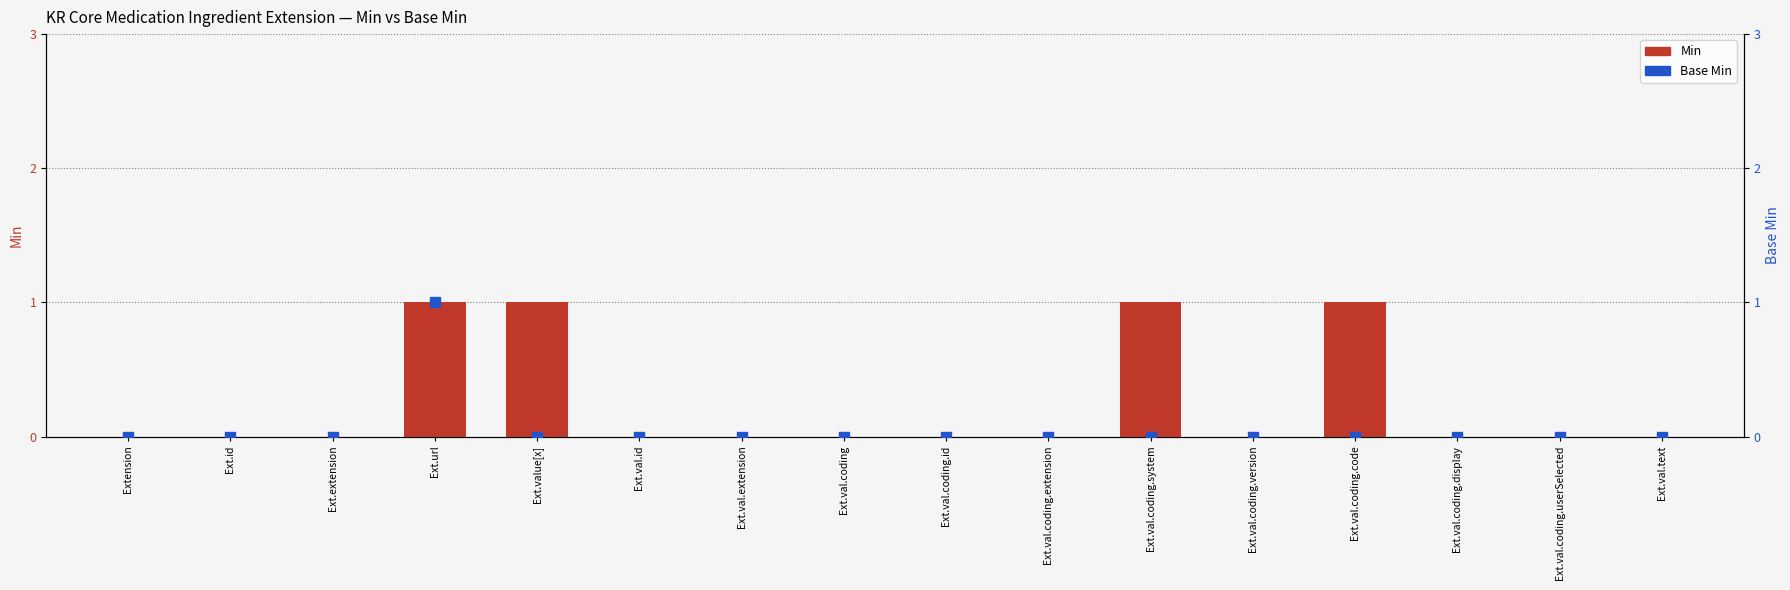

Which series reaches the maximum Y coordinate?

Min